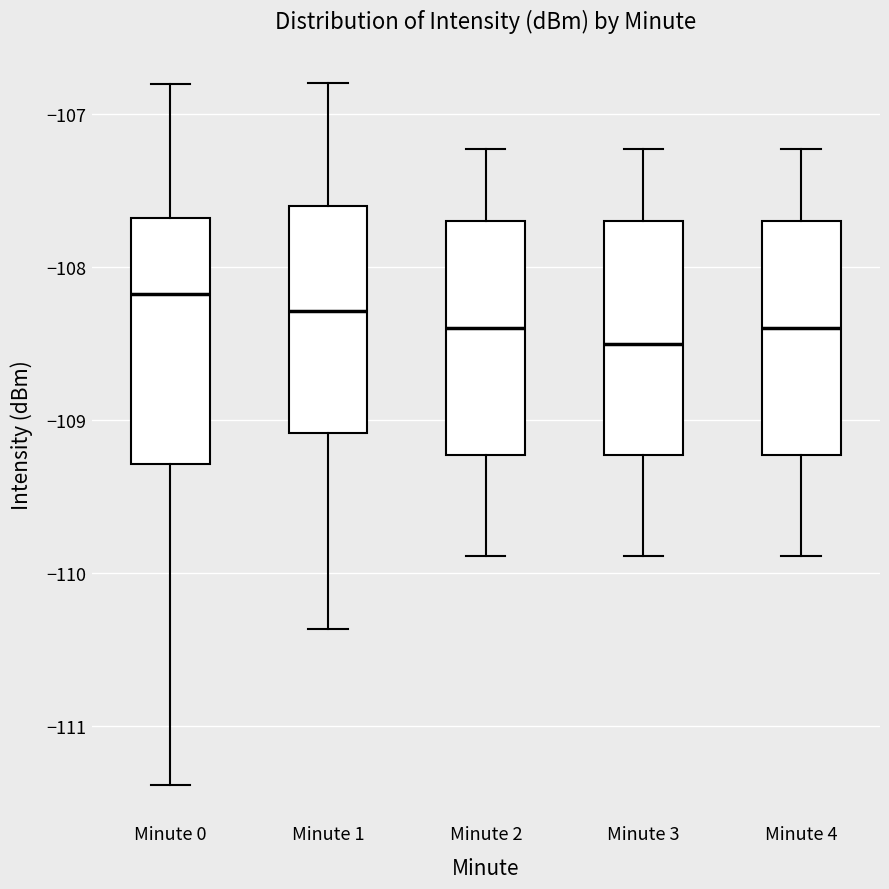

Which box has the highest median line?

Minute 0